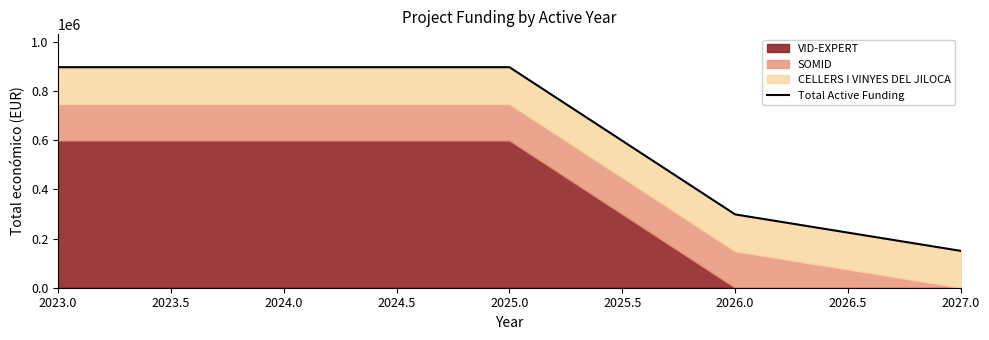

What is the greatest value displayed?

897978